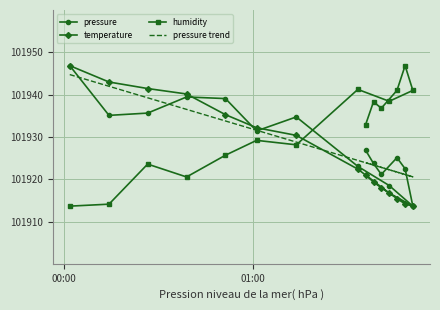

True or false: temperature and humidity intersect in this chart.

True